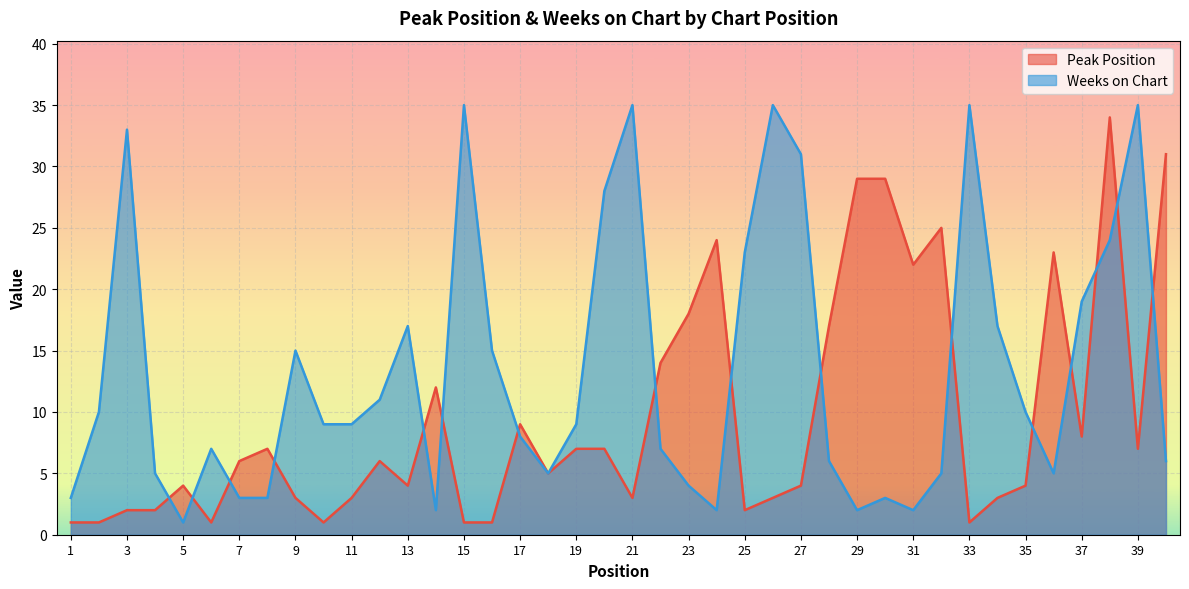

How many series are shown in this chart?

2